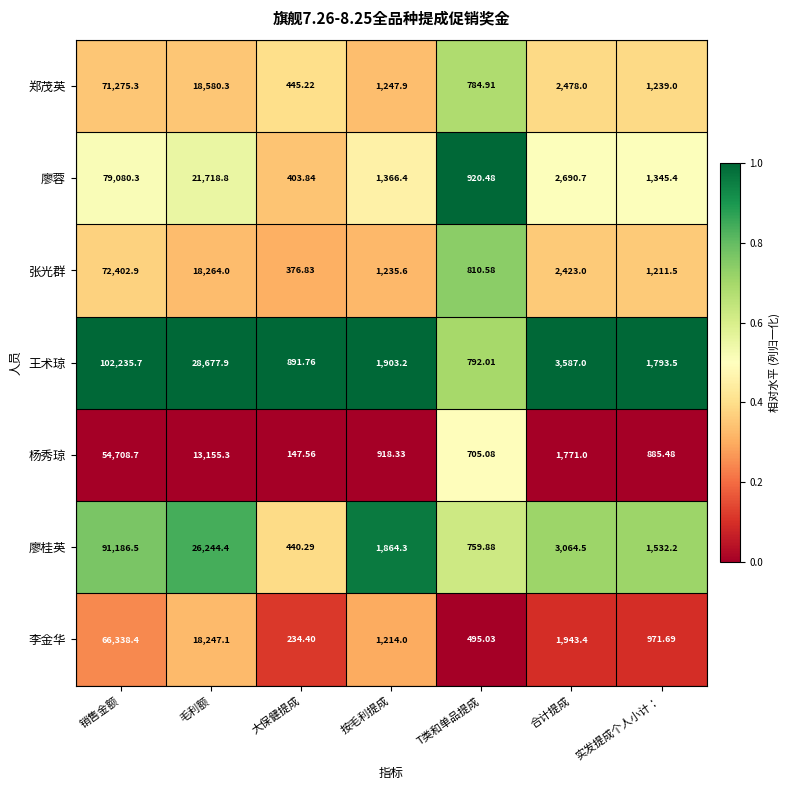

Which series has the largest range (max minus min)?

王术琼